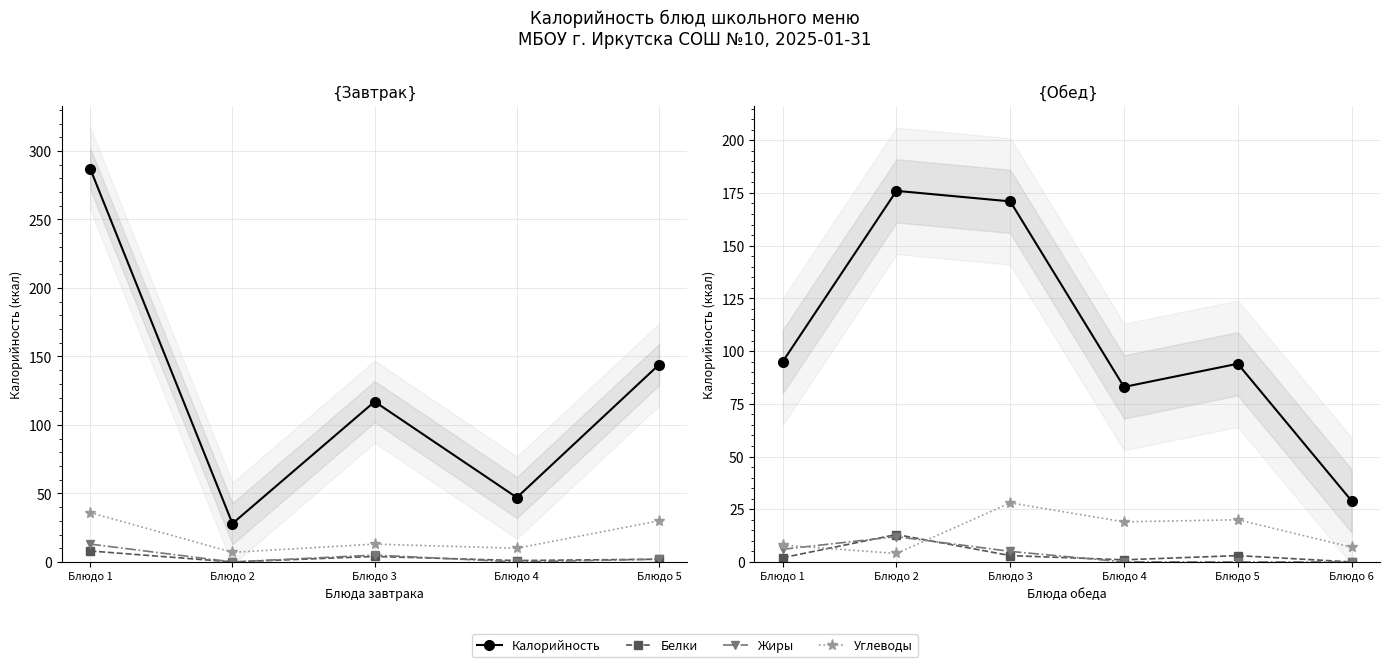

Where is Жиры nearest to the value 6?

Блюдо 1